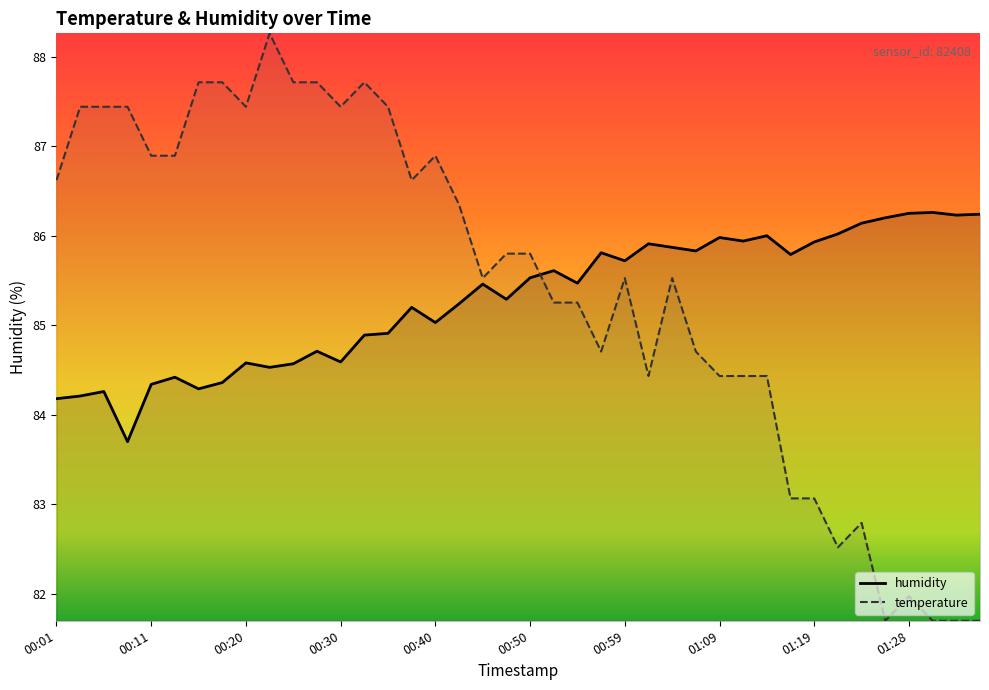

What is the difference between the second highest and second lowest values in the humidity series?

2.1